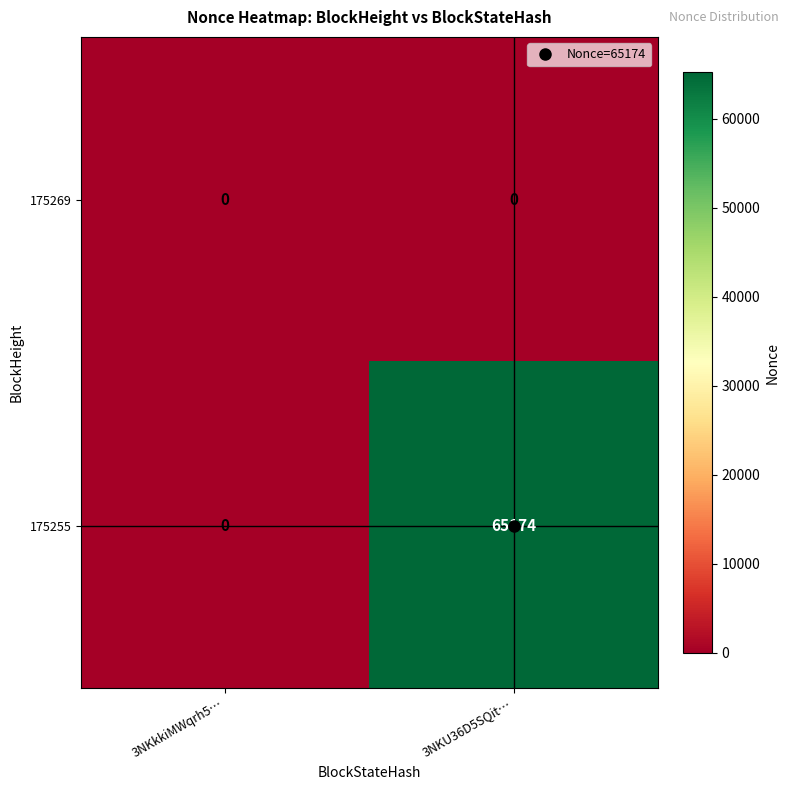

Where is 175255 nearest to the value 32587?

3NKkkiMWqrh5…